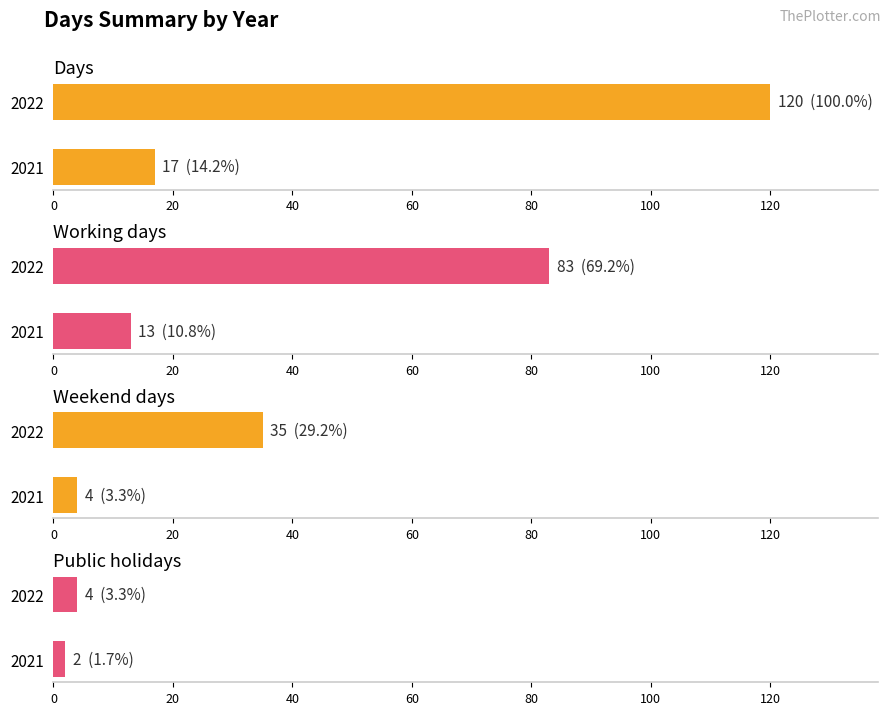

What is the difference between the Public holidays values at 2021 and 2022?

2